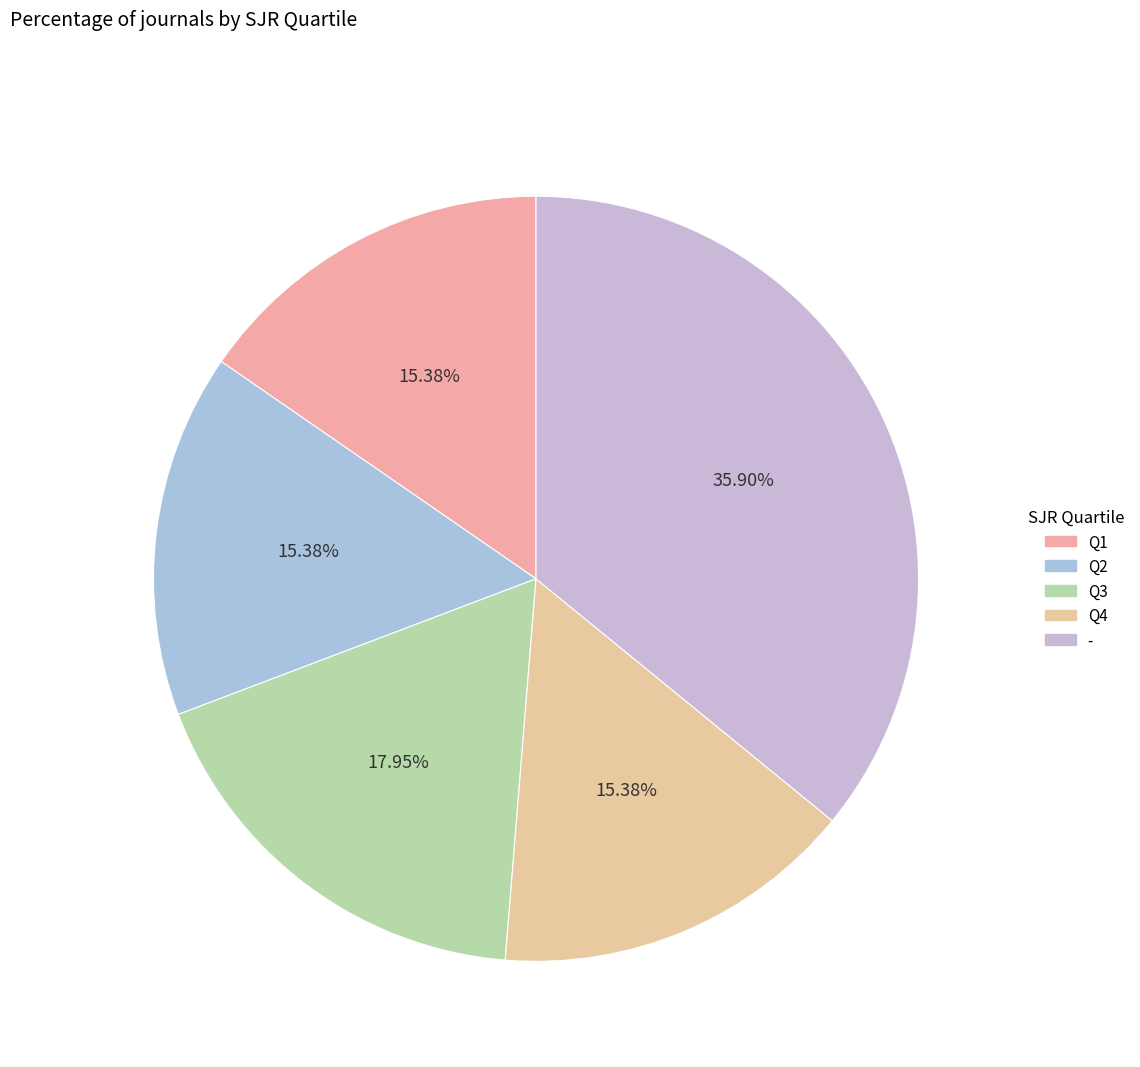

What percentage do - and Q3 together represent?

53.8%